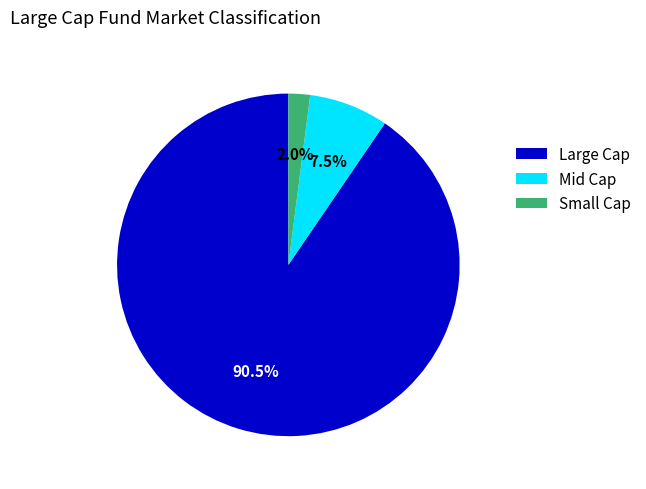

To the nearest percent, what is the average slice percentage?

33%